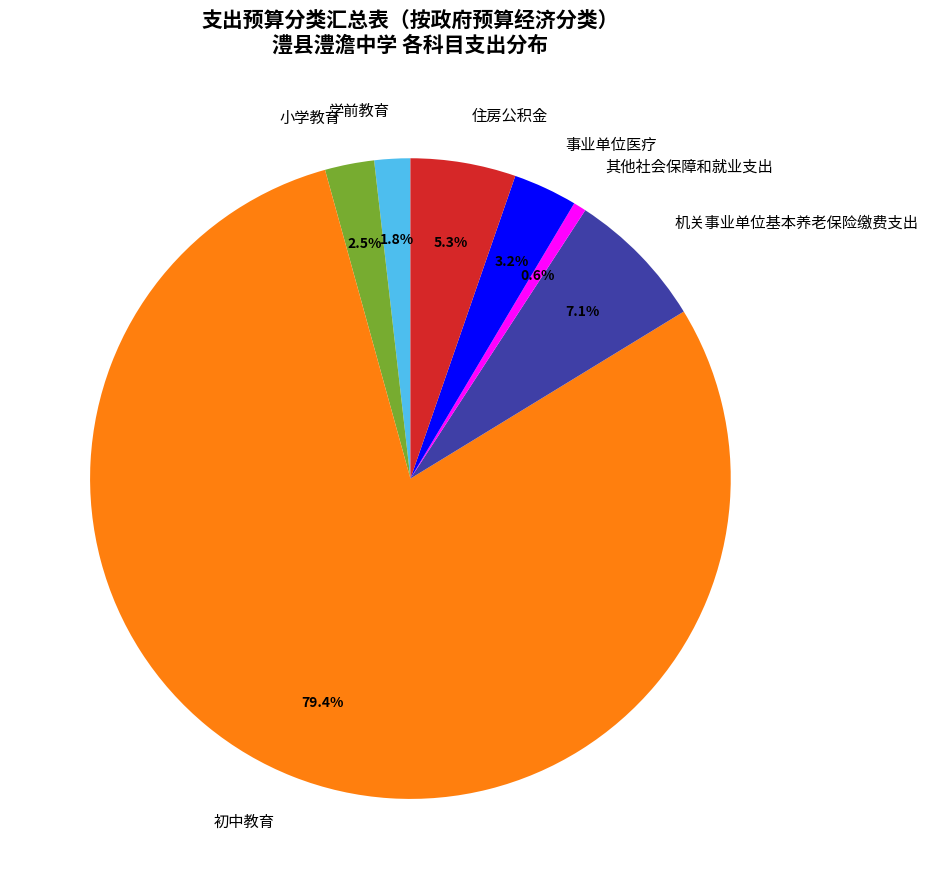

How many segments does this pie chart have?

7